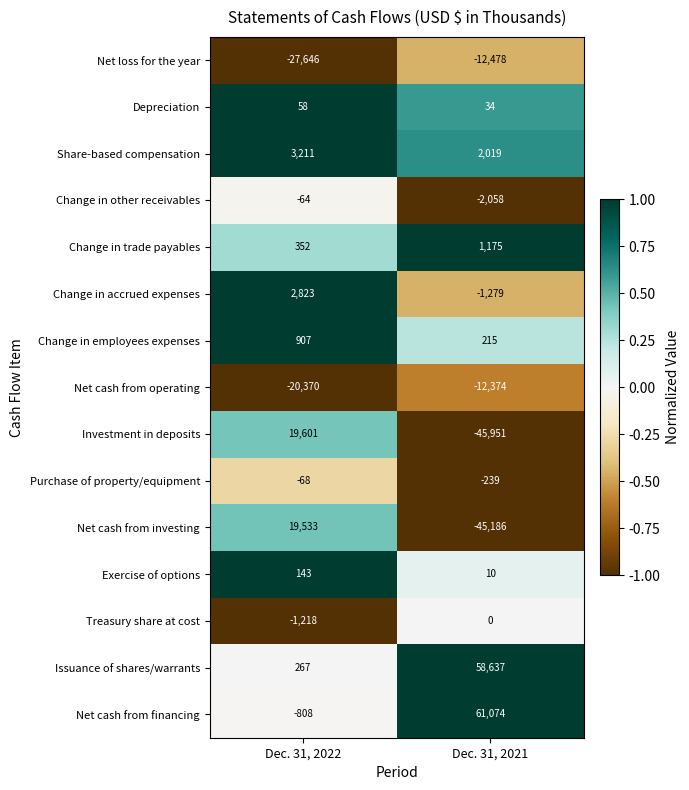

What is the highest value of the Change in trade payables series?

1175